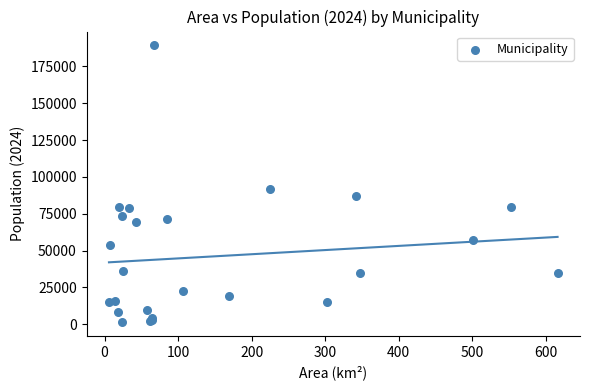

What Y value in the scatter plot is closest to 95413?

91740